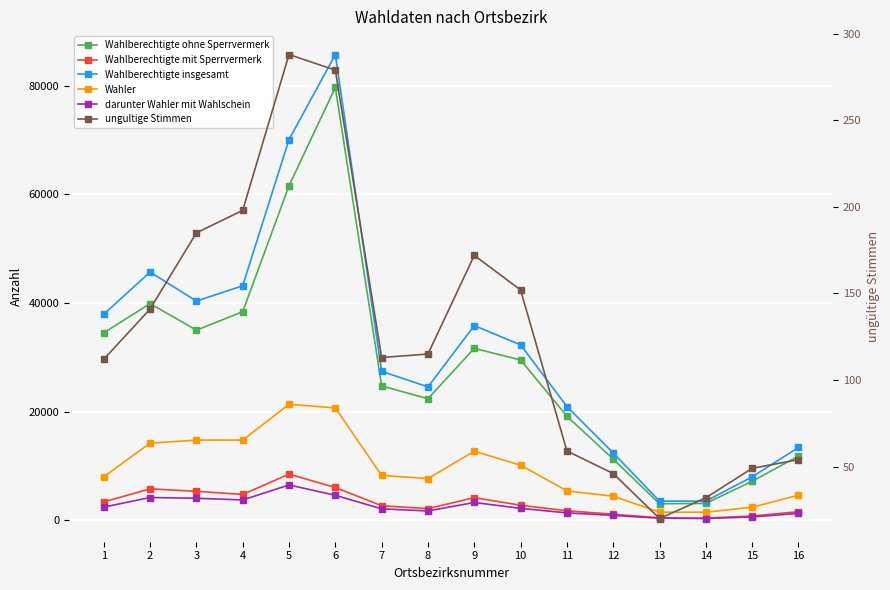

What is the smallest value displayed?

20